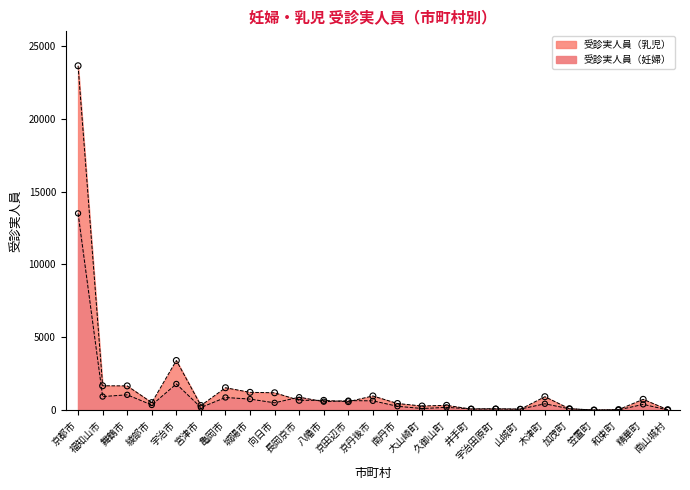

What is the total value across all series at 和束町?

61